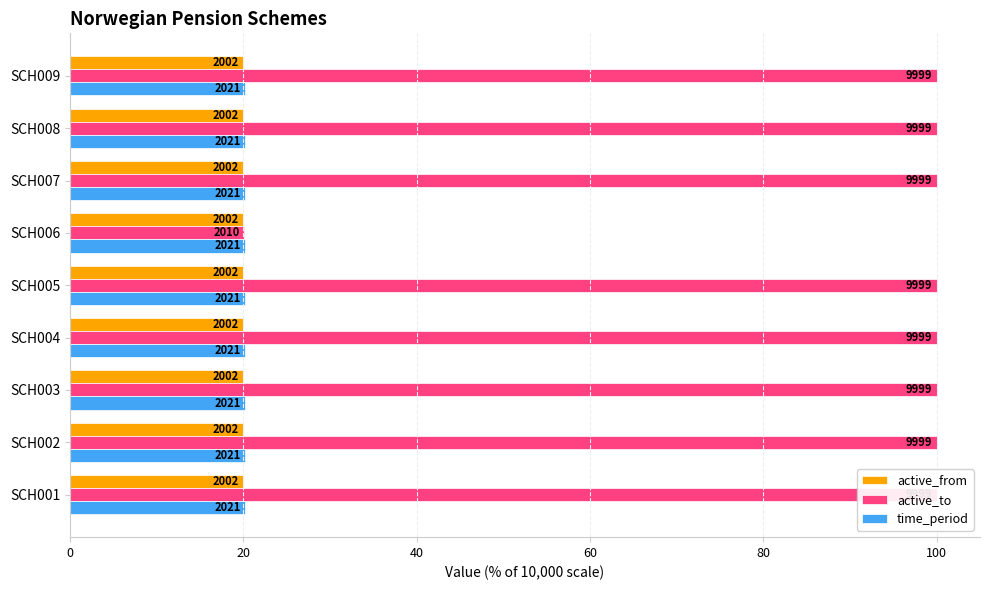

Which series has the largest total across all categories?

active_to